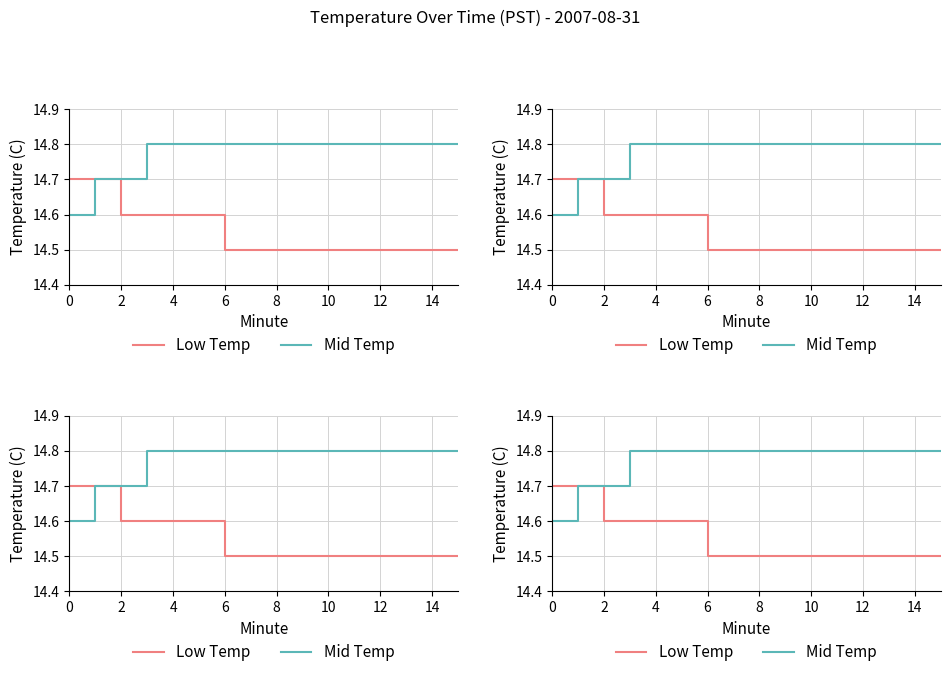

What are all the series names shown in the legend?

Low Temp, Mid Temp